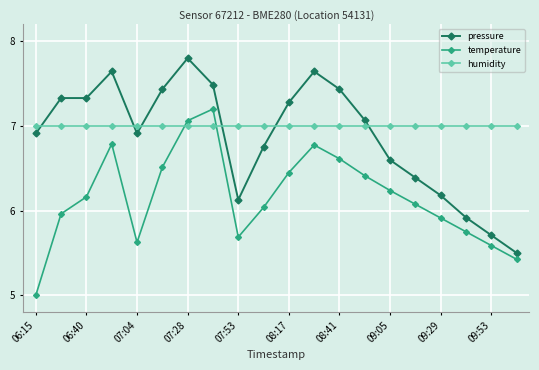

What is the difference between the maximum and minimum values in the temperature series?

2.2